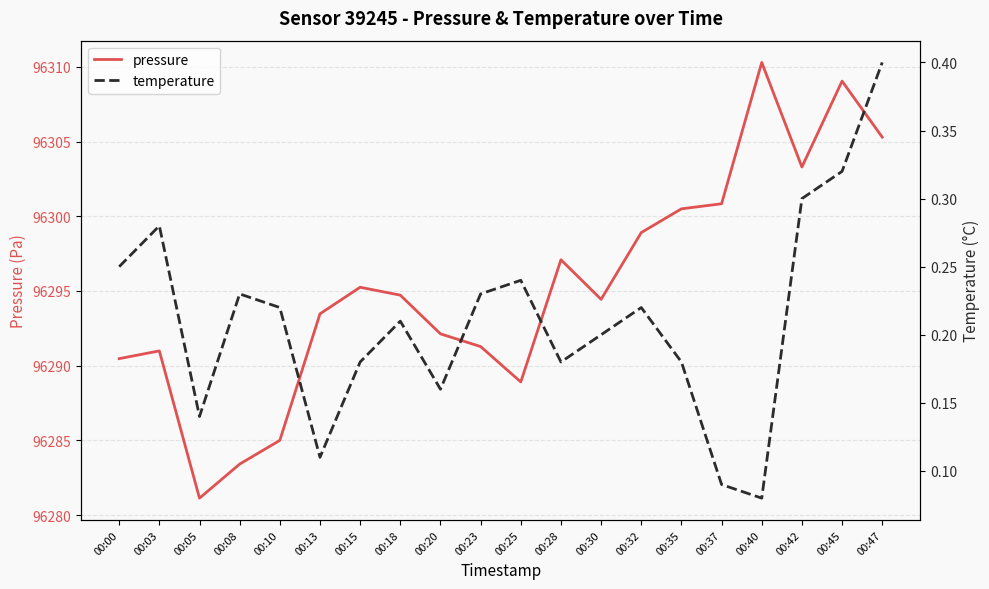

In pressure, how many points are higher than both neighbors (excluding endpoints)?

5